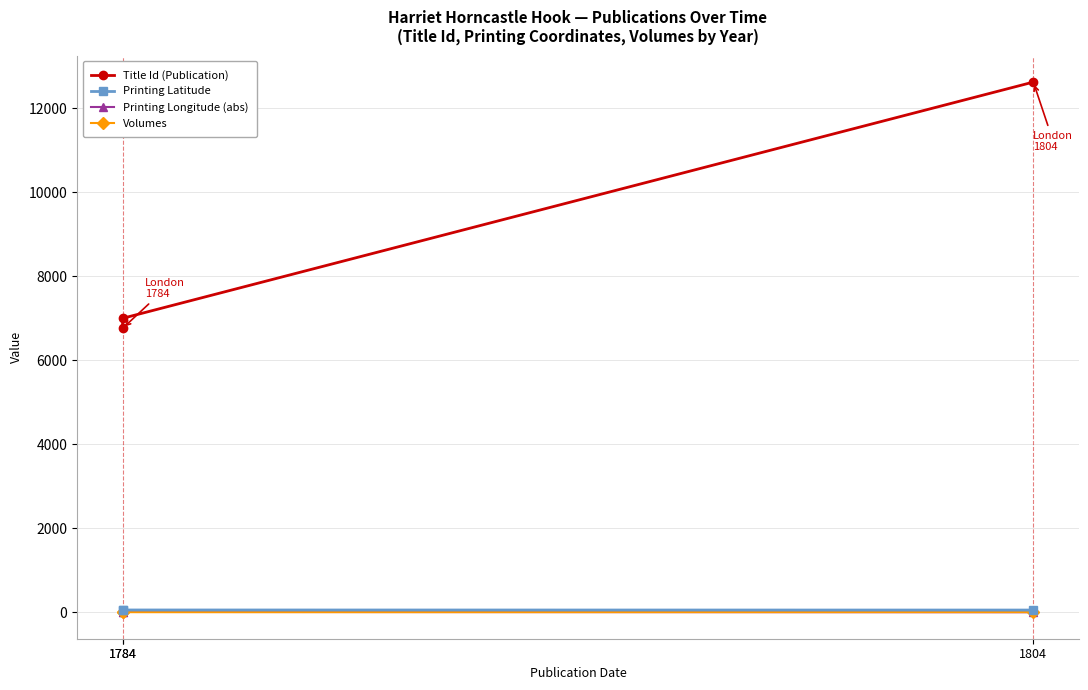

Between 1804 and 1784, which is larger?

1804